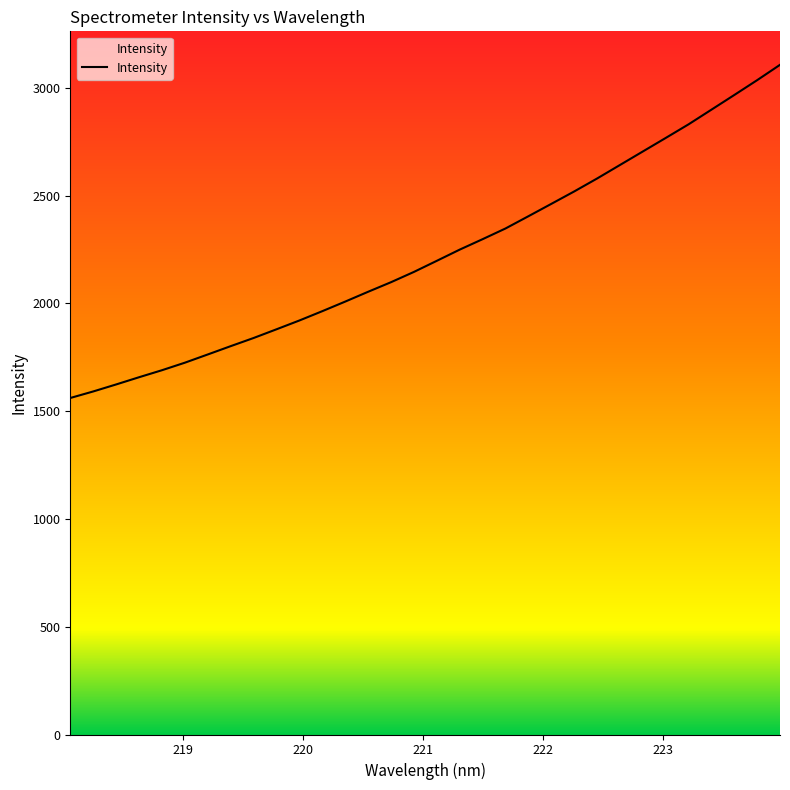

What is the smallest value displayed?

1561.2